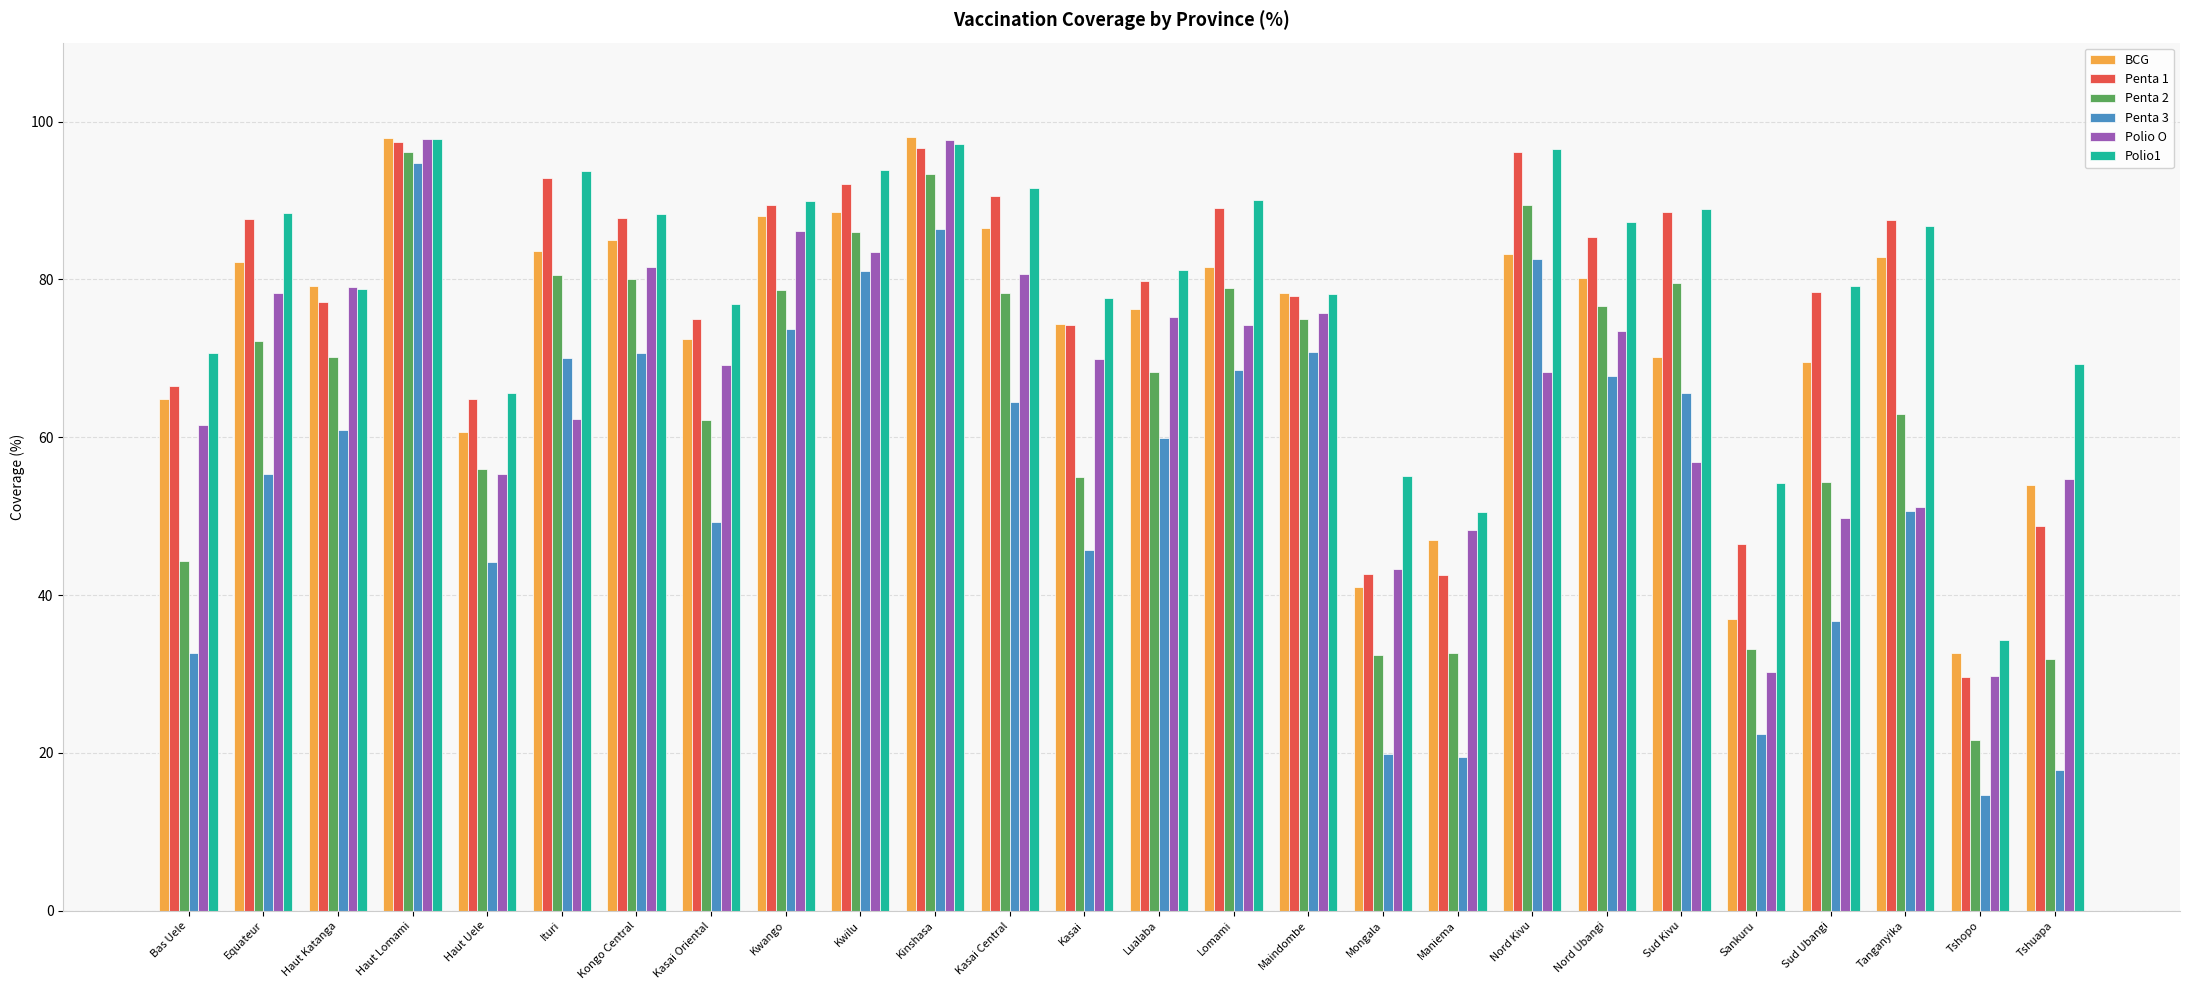

What is the maximum value for Penta 2?

96.1